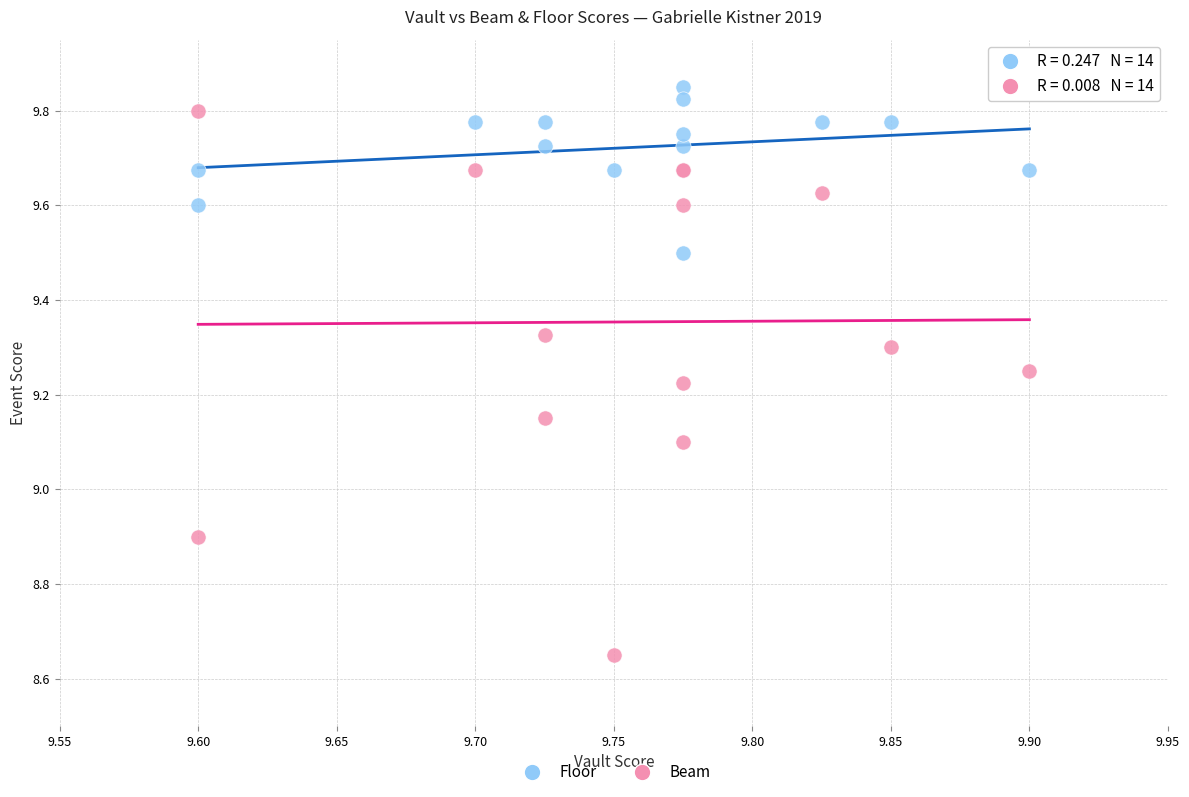

What is the X range (max minus min) for the scatter plot?

0.3